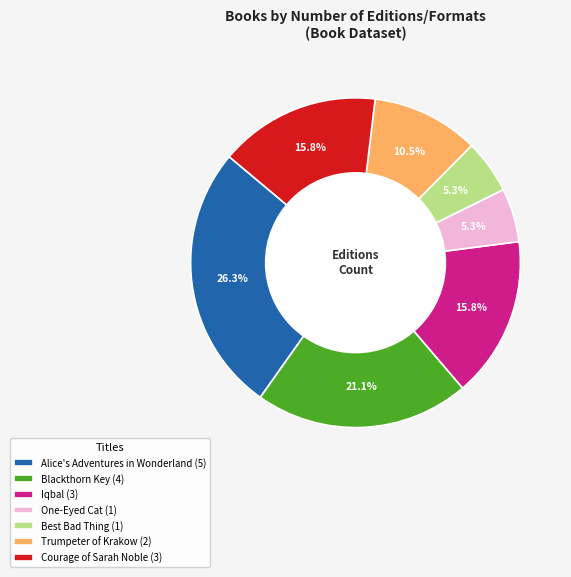

Is the sum of Alice's Adventures in Wonderland (5) and Best Bad Thing (1) greater than half?

No